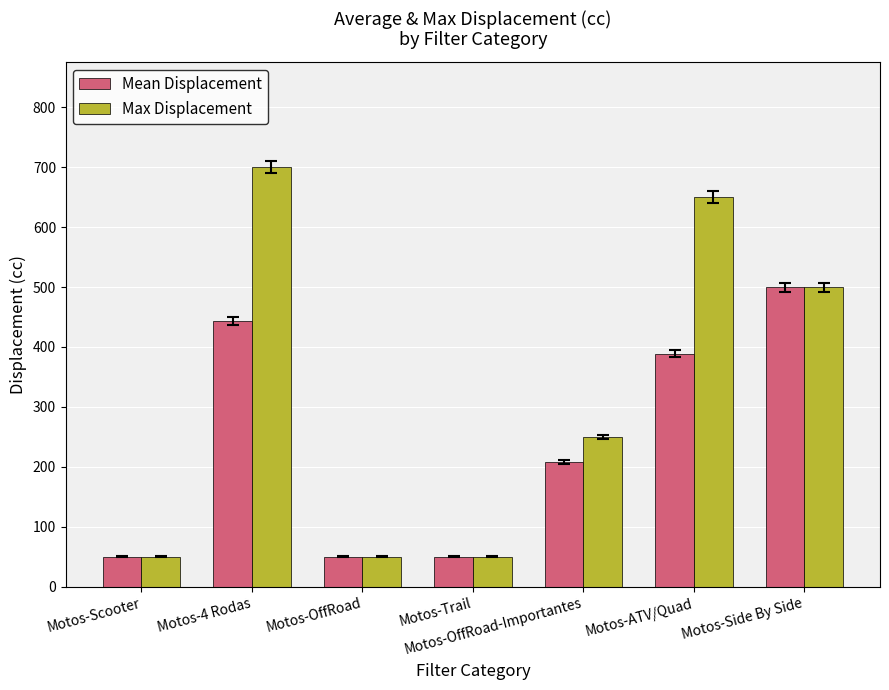

What is the highest value of the Max Displacement series?

700.0